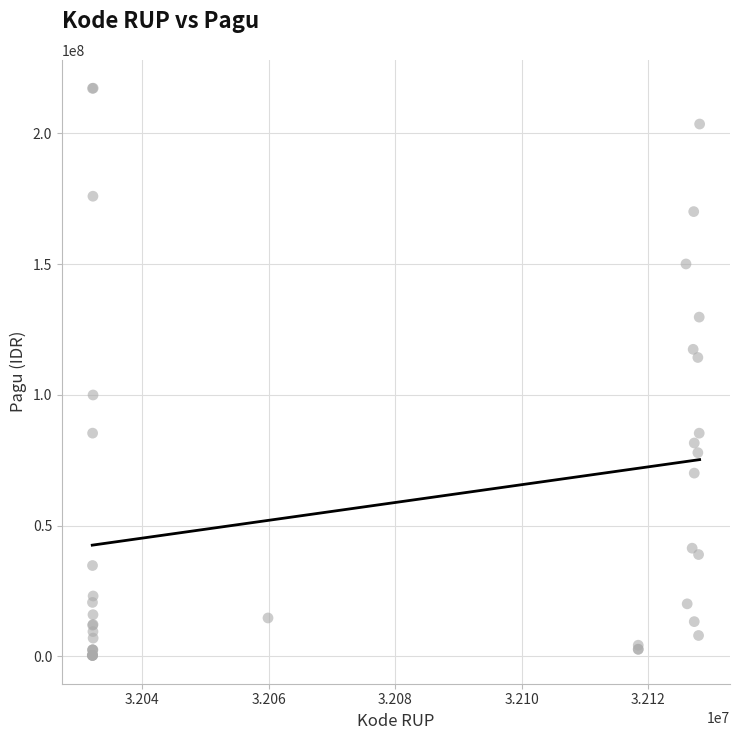

What Y value in the scatter plot is closest to 108830000?

114296000